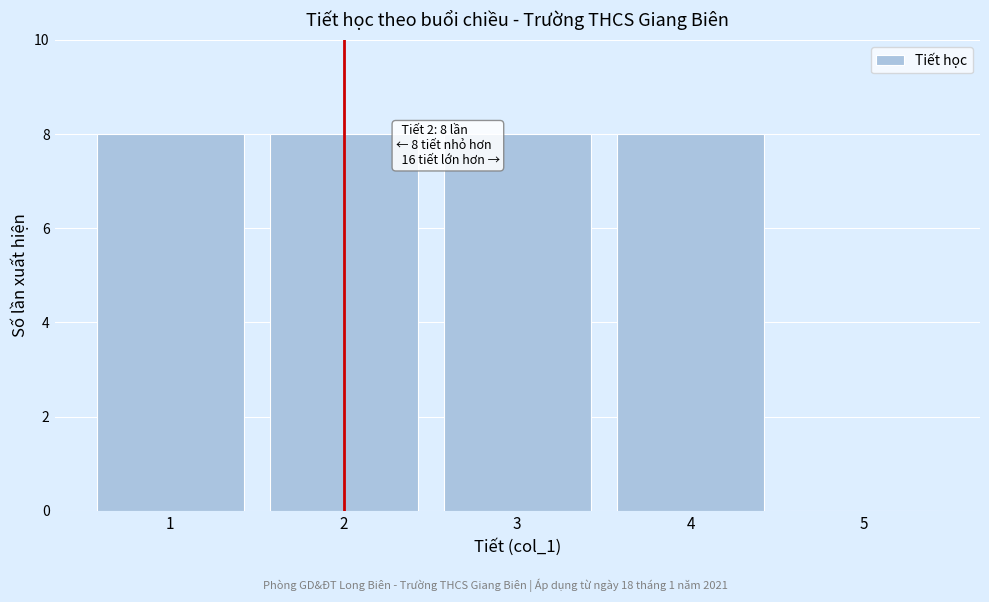

Reading left to right, extract all data points from this chart.

1=8	2=8	3=8	4=8	5=0